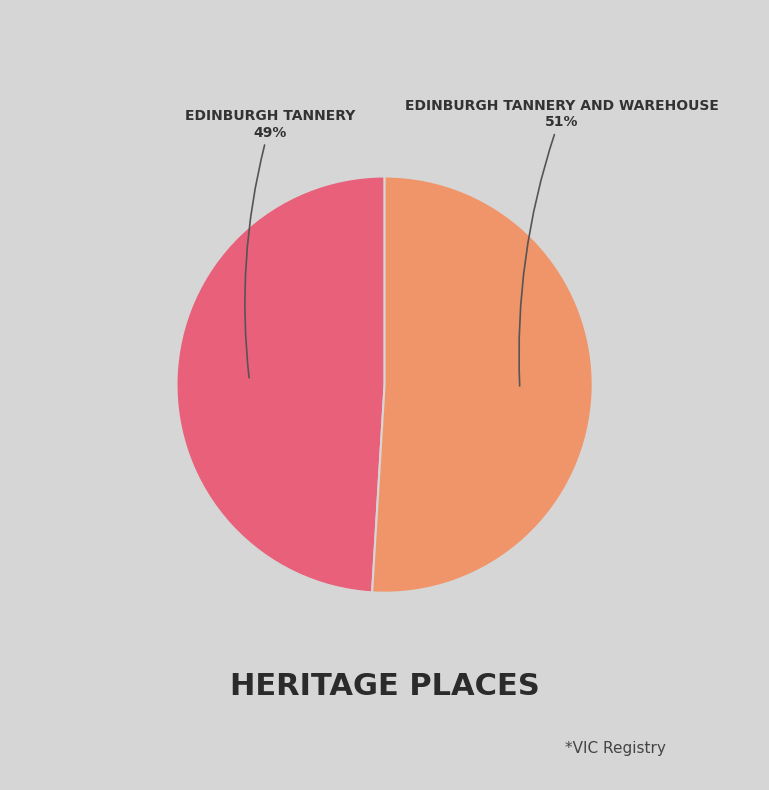

To the nearest percent, what is the average slice percentage?

50%